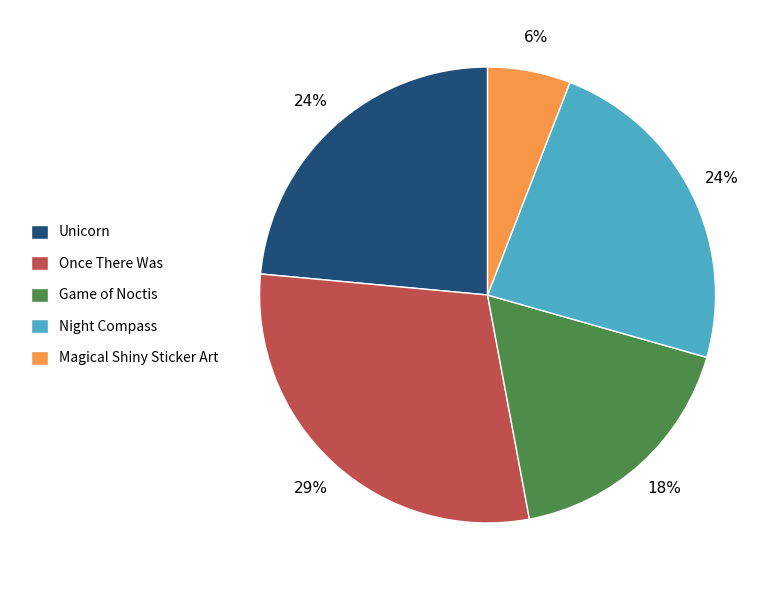

Combined, do Night Compass and Unicorn account for over 50%?

No